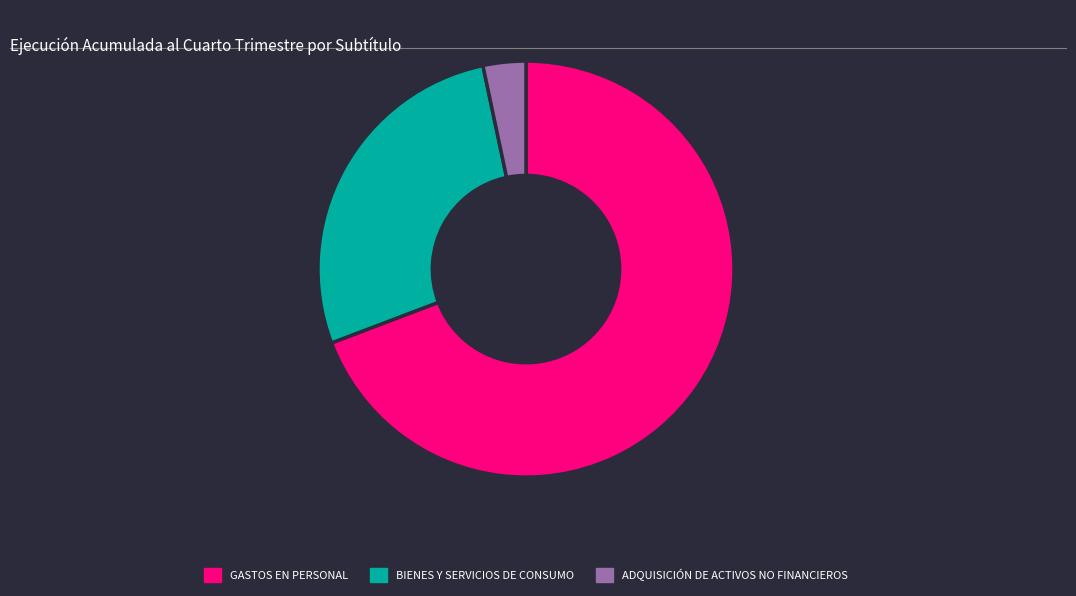

Is the sum of ADQUISICIÓN DE ACTIVOS NO FINANCIEROS and BIENES Y SERVICIOS DE CONSUMO greater than half?

No